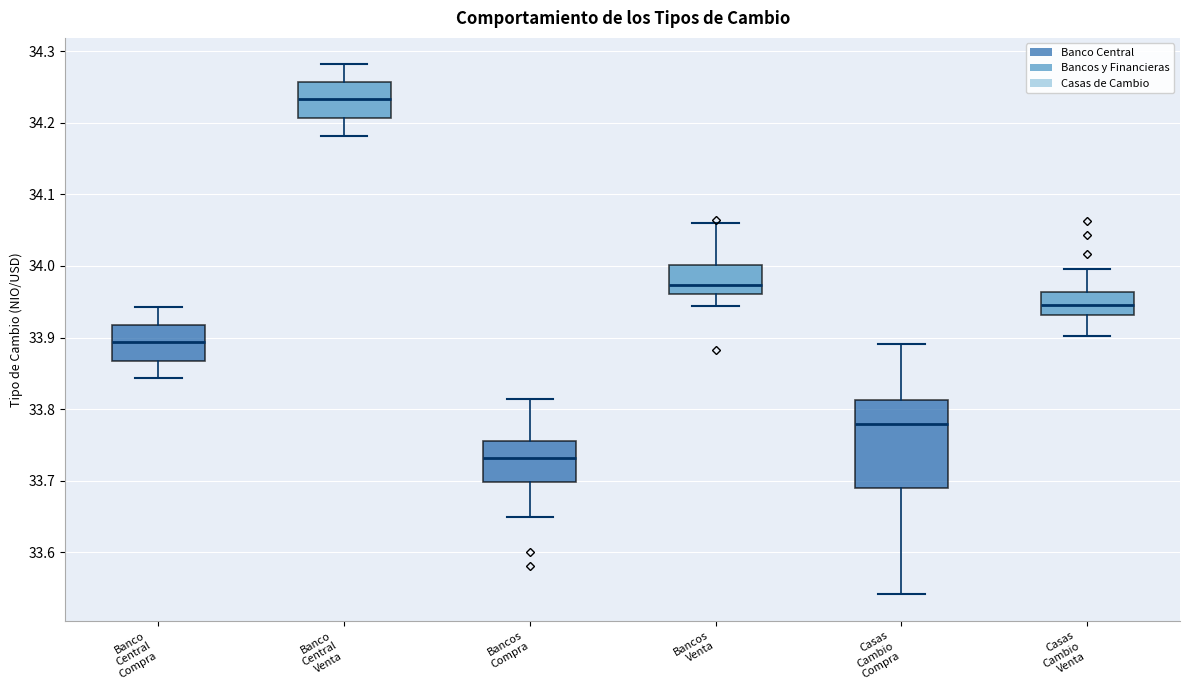

Reading left to right, read every box against the y-axis: the position of its median line, the range the box covers, and the ends of its whiskers. The values are not printed on the chart, so give them approximately, as read against the axis.

Banco Central Compra: median 33.89, box 33.87 to 33.92, whiskers 33.84 to 33.94
Banco Central Venta: median 34.23, box 34.21 to 34.26, whiskers 34.18 to 34.28
Bancos Compra: median 33.73, box 33.70 to 33.76, whiskers 33.65 to 33.81
Bancos Venta: median 33.97, box 33.96 to 34.00, whiskers 33.94 to 34.06
Casas Cambio Compra: median 33.78, box 33.69 to 33.81, whiskers 33.54 to 33.89
Casas Cambio Venta: median 33.94, box 33.93 to 33.96, whiskers 33.90 to 34.00